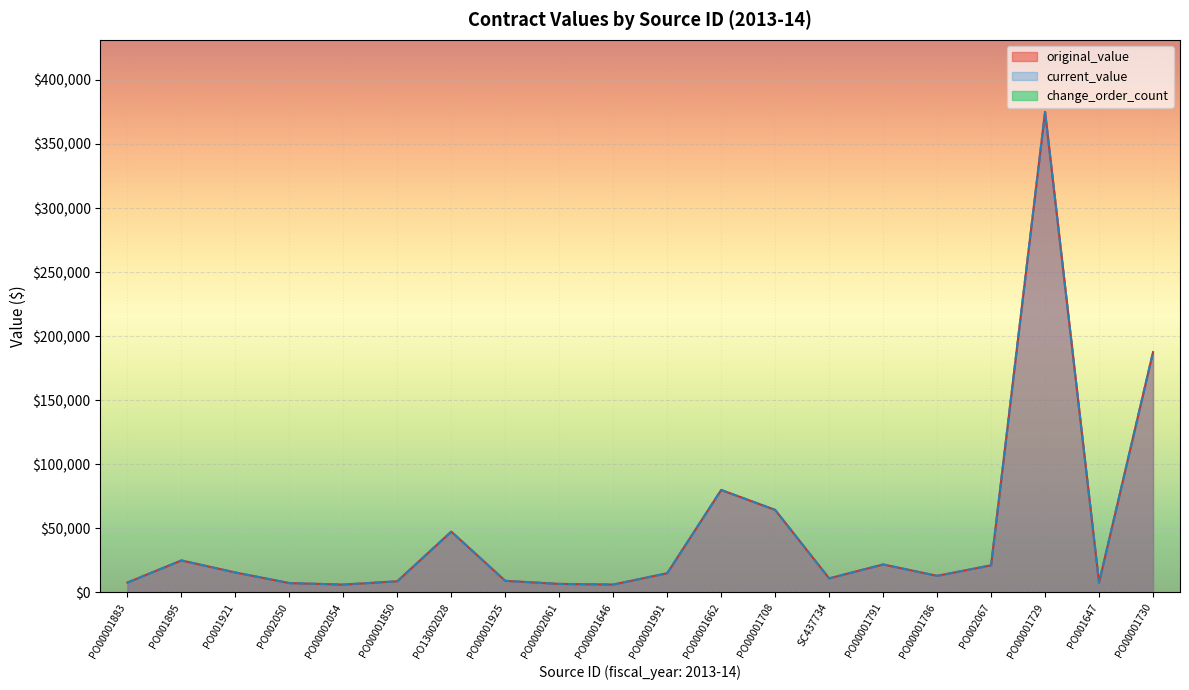

Where does the current_value series first go above 15000?

PO001895